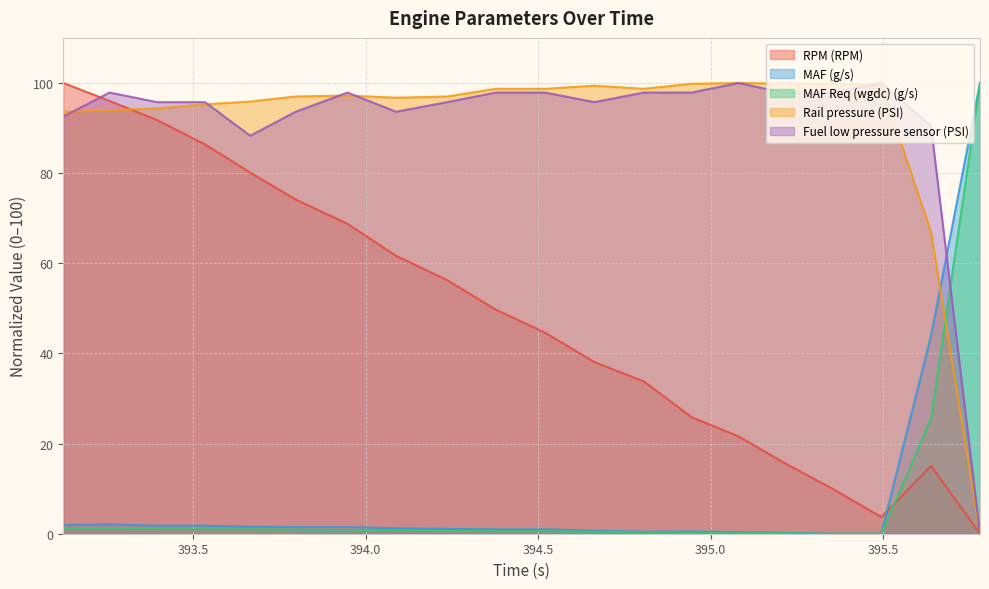

Reading right to left, extract all data points from this chart.

RPM (RPM): 395.781=0.0	395.639=15.1	395.495=3.7	395.354=9.9	395.209=15.9	395.081=21.6	394.945=25.9	394.806=33.8	394.663=38.1	394.52=44.6	394.377=49.7	394.236=56.2	394.088=61.6	393.947=68.8	393.797=74.1	393.665=80.1	393.534=86.4	393.395=91.8	393.257=96.0	393.123=100.0
MAF (g/s): 395.781=100.0	395.639=43.9	395.495=0.0	395.354=0.0	395.209=0.2	395.081=0.4	394.945=0.5	394.806=0.5	394.663=0.7	394.52=1.0	394.377=1.0	394.236=1.1	394.088=1.2	393.947=1.5	393.797=1.5	393.665=1.6	393.534=1.8	393.395=1.8	393.257=2.1	393.123=1.9
MAF Req (wgdc) (g/s): 395.781=100.0	395.639=25.4	395.495=0.0	395.354=0.0	395.209=0.1	395.081=0.2	394.945=0.2	394.806=0.3	394.663=0.4	394.52=0.6	394.377=0.6	394.236=0.7	394.088=0.8	393.947=0.8	393.797=0.9	393.665=1.0	393.534=1.0	393.395=1.1	393.257=1.2	393.123=1.2
Rail pressure (PSI): 395.781=0.0	395.639=66.9	395.495=99.6	395.354=99.8	395.209=99.8	395.081=100.0	394.945=99.8	394.806=98.7	394.663=99.4	394.52=98.7	394.377=98.7	394.236=97.0	394.088=96.7	393.947=97.2	393.797=97.0	393.665=95.9	393.534=95.3	393.395=94.4	393.257=93.9	393.123=93.6
Fuel low pressure sensor (PSI): 395.781=0.0	395.639=90.4	395.495=100.0	395.354=97.9	395.209=97.9	395.081=100.0	394.945=97.9	394.806=97.9	394.663=95.7	394.52=97.9	394.377=97.9	394.236=95.7	394.088=93.6	393.947=97.9	393.797=93.6	393.665=88.3	393.534=95.7	393.395=95.7	393.257=97.9	393.123=92.6